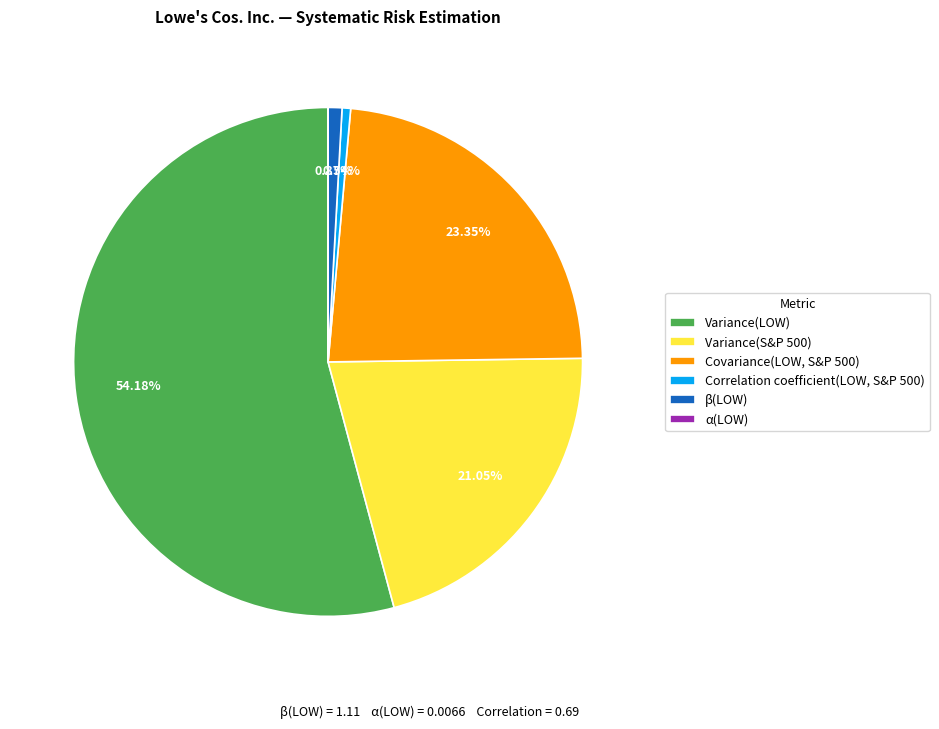

Does Variance(LOW) account for over 50% of the chart?

Yes